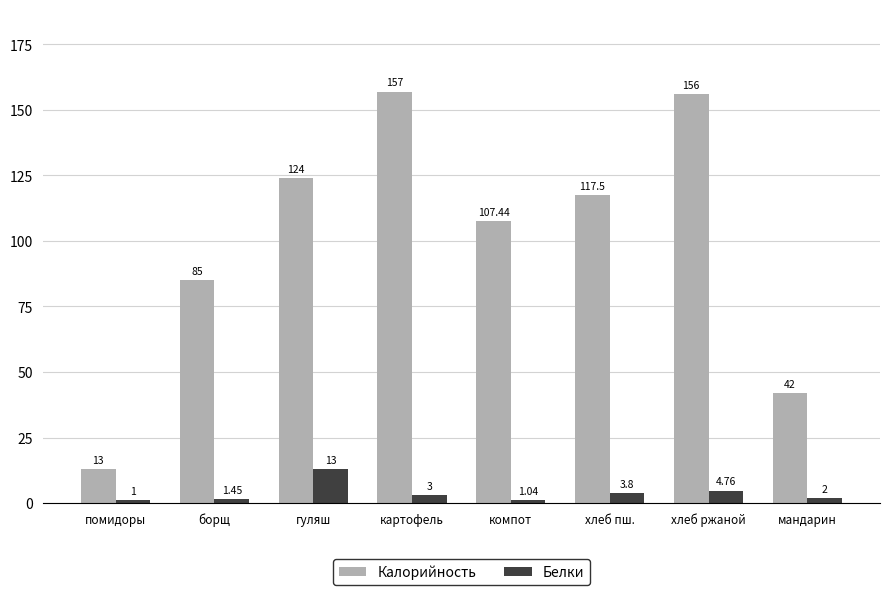

At how many categories does at least one series exceed 64?

6